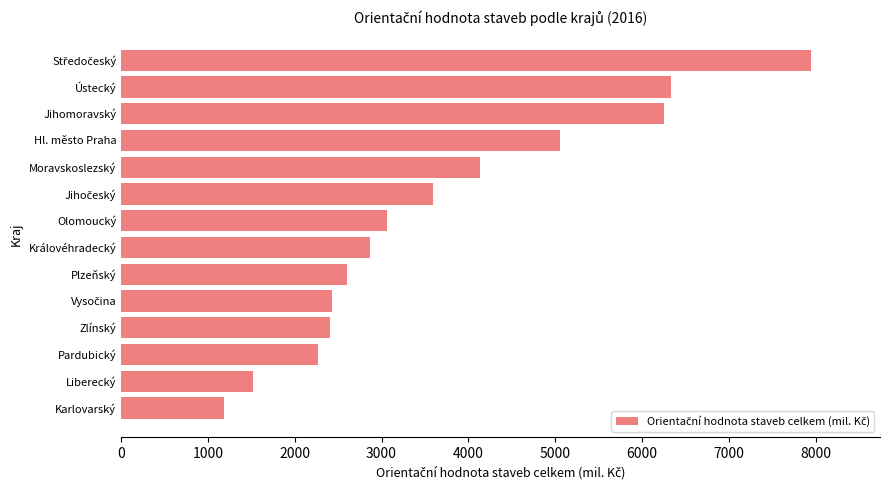

What is the change in value from Olomoucký to Ústecký?

+3264